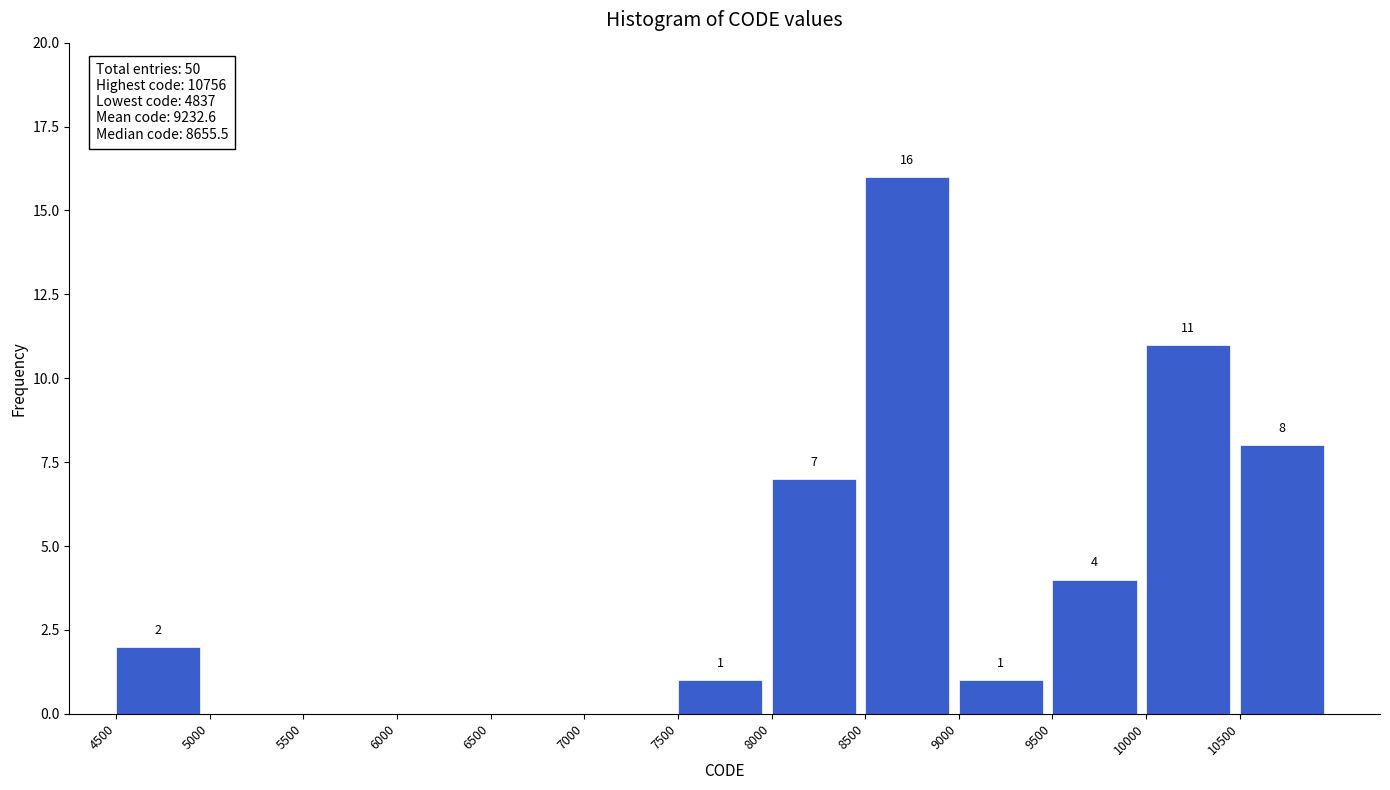

Over which range of the x-axis is the bar tallest?

8500 to 9000